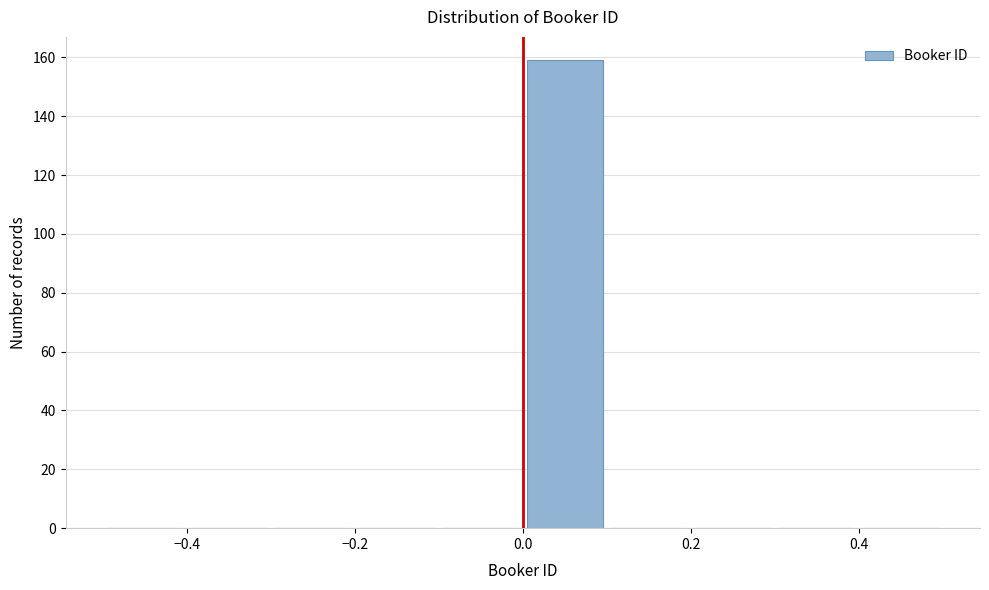

Which range on the x-axis has the tallest bar?

0.0 to 0.1